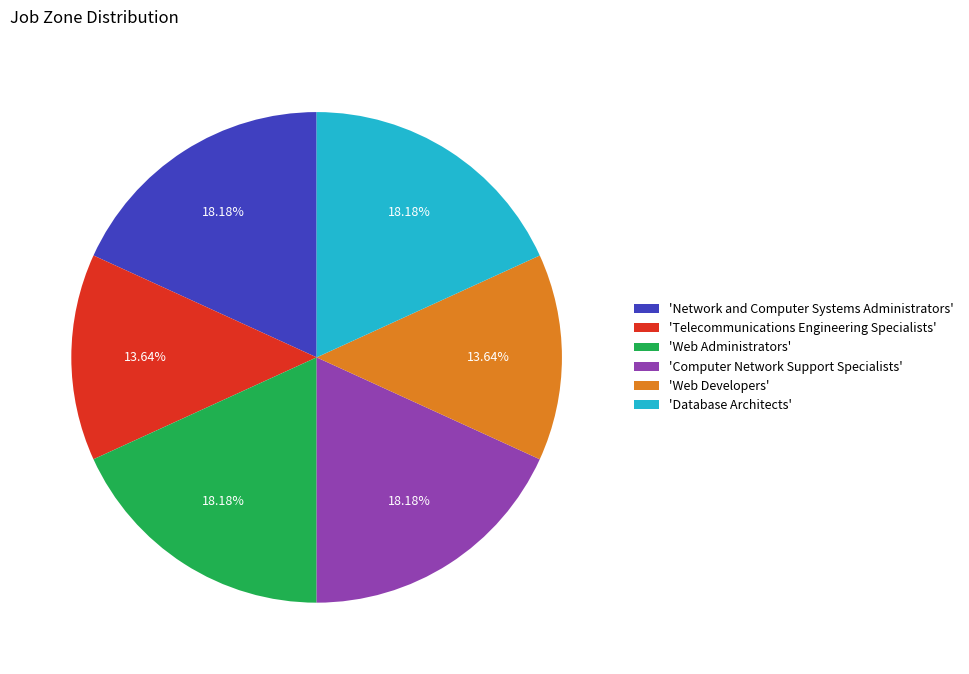

Is the sum of 'Web Developers' and 'Web Administrators' greater than half?

No